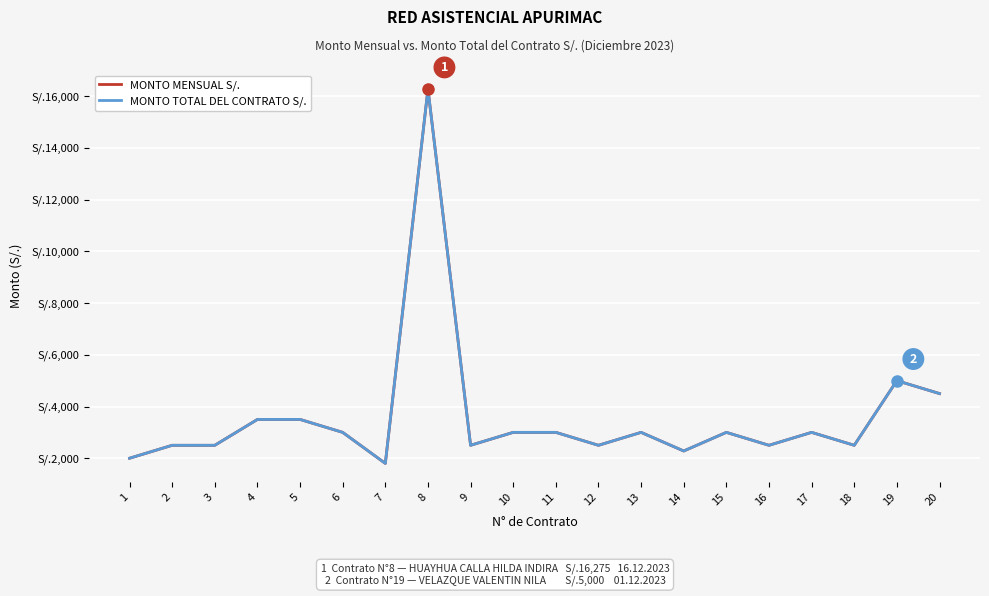

What is the sum of the MONTO MENSUAL S/. values at 15 and 9?

5500